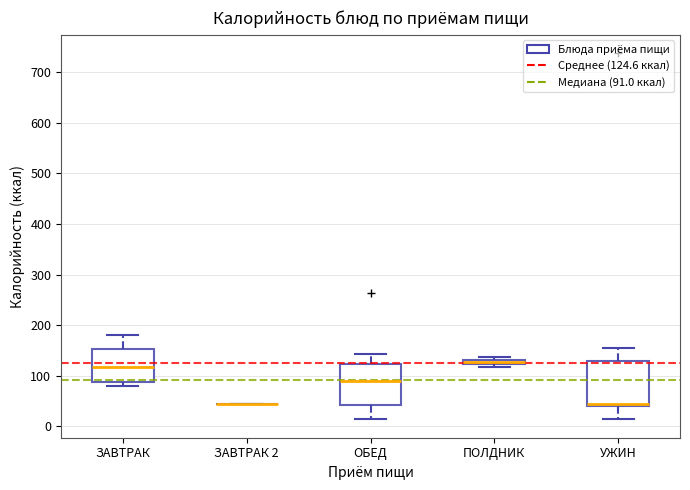

Where is the upper edge of the box for ПОЛДНИК on the y-axis? The values are not printed on the chart, so give them approximately, as read against the axis.

130